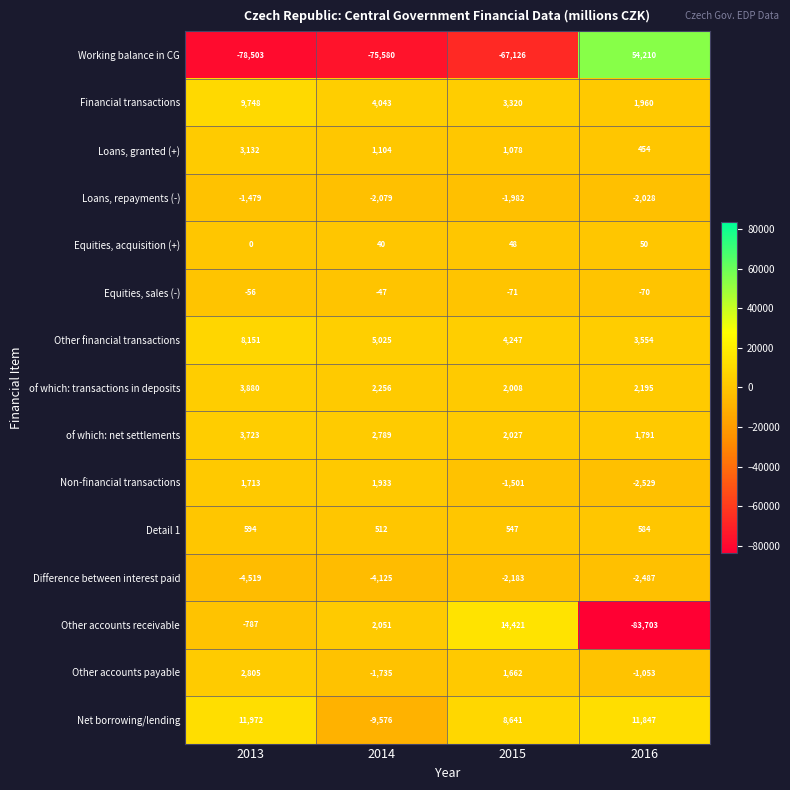

The value of Loans, granted (+) at 2015 is 1554. True or false?

False